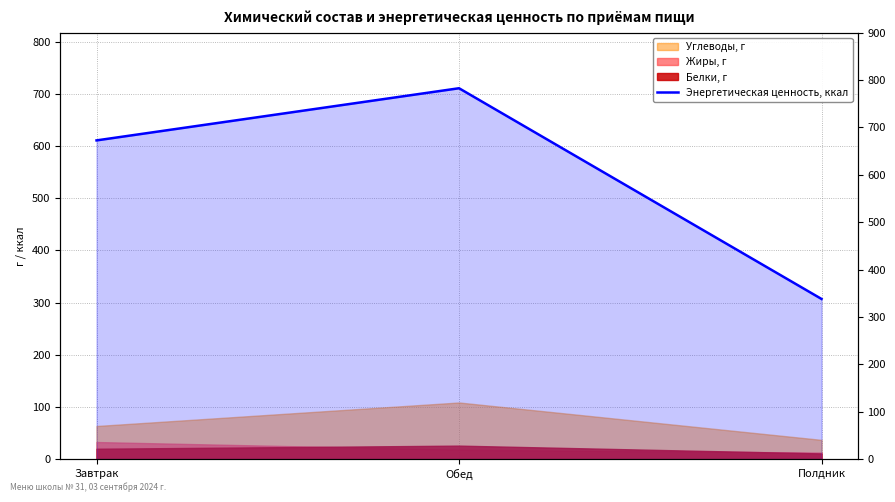

At which label is the value closest to 509?

Завтрак